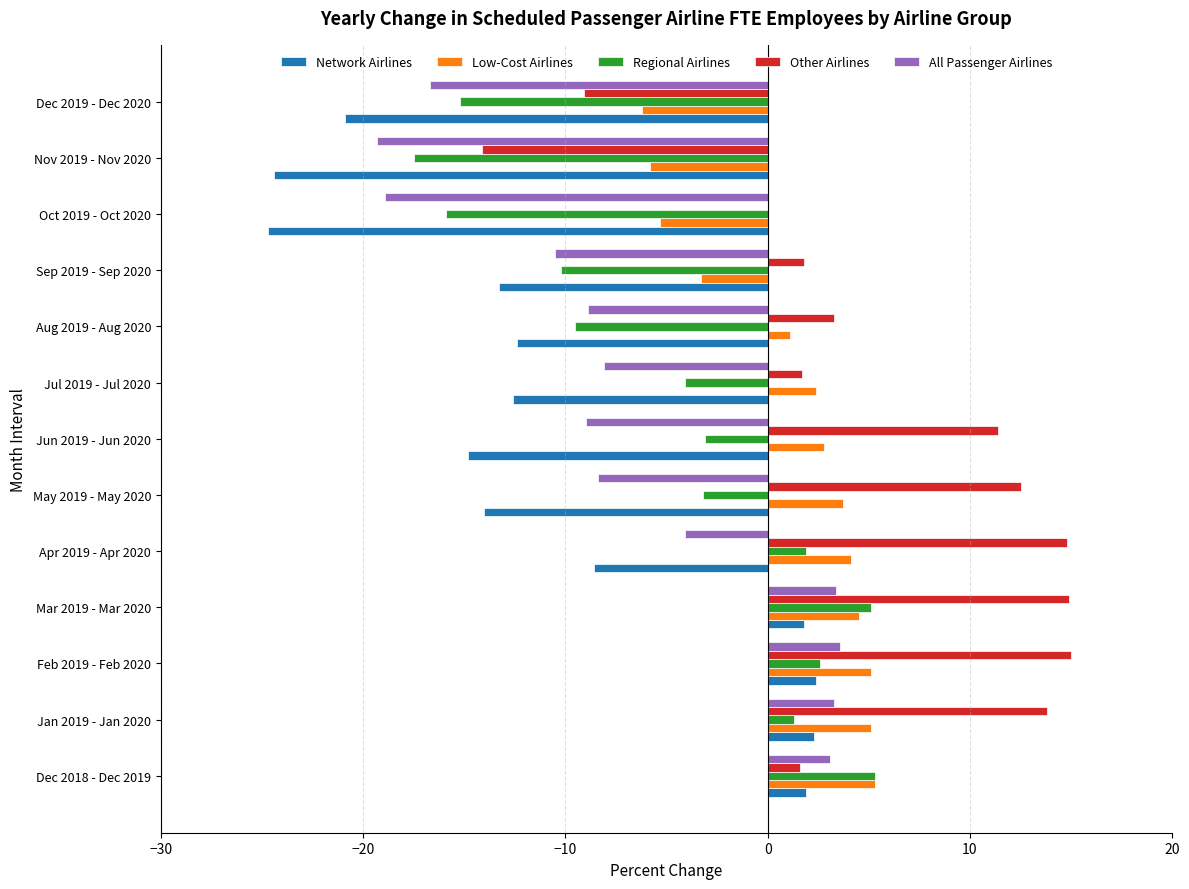

What is the greatest value displayed?

15.0